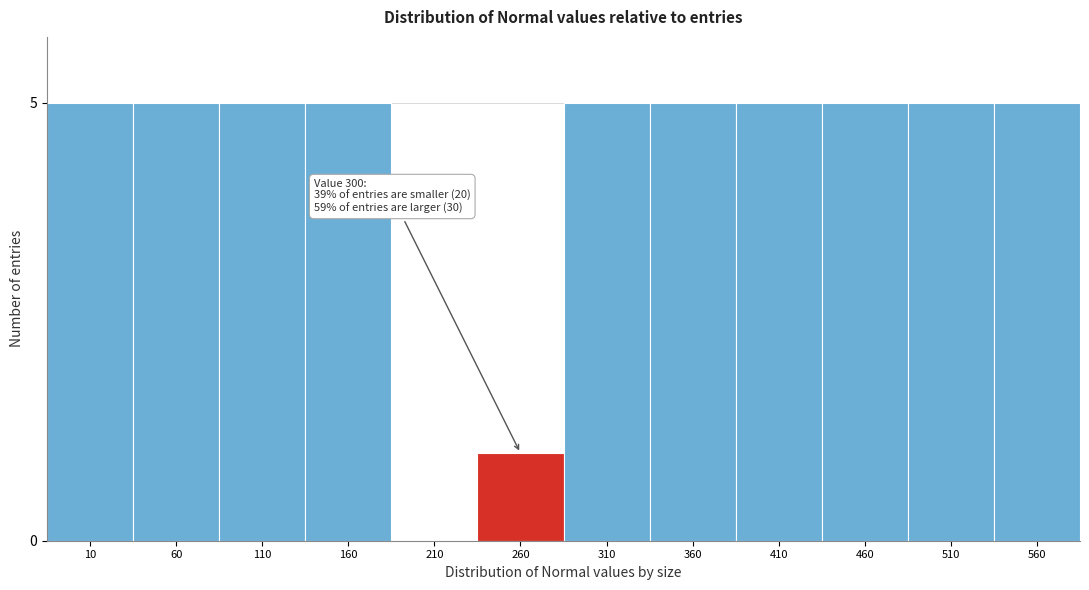

Reading left to right, what are all the values shown in this chart?

10=5	60=5	110=5	160=5	210=0	260=1	310=5	360=5	410=5	460=5	510=5	560=5